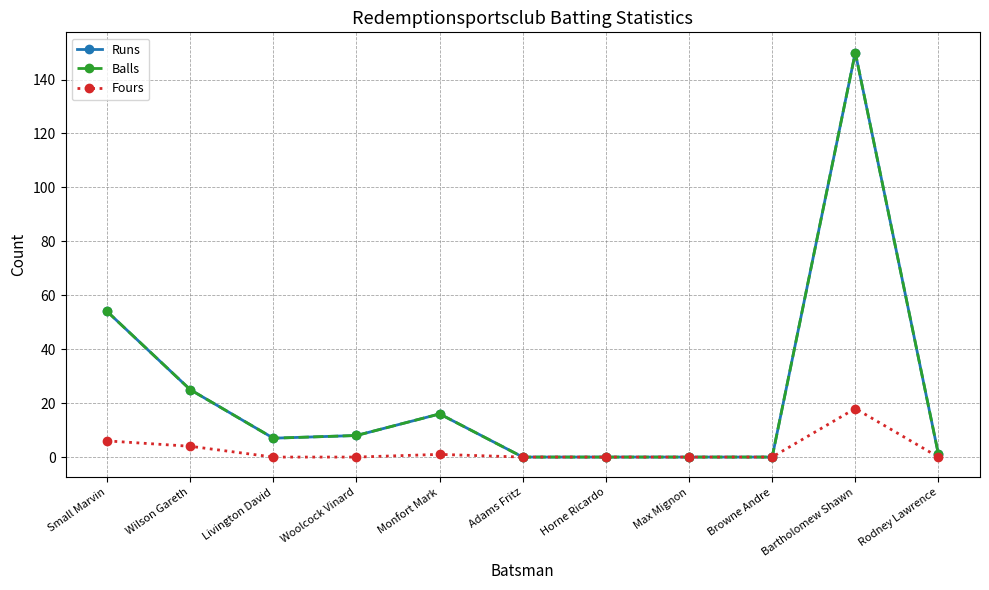

Where is Fours nearest to the value 9?

Small Marvin